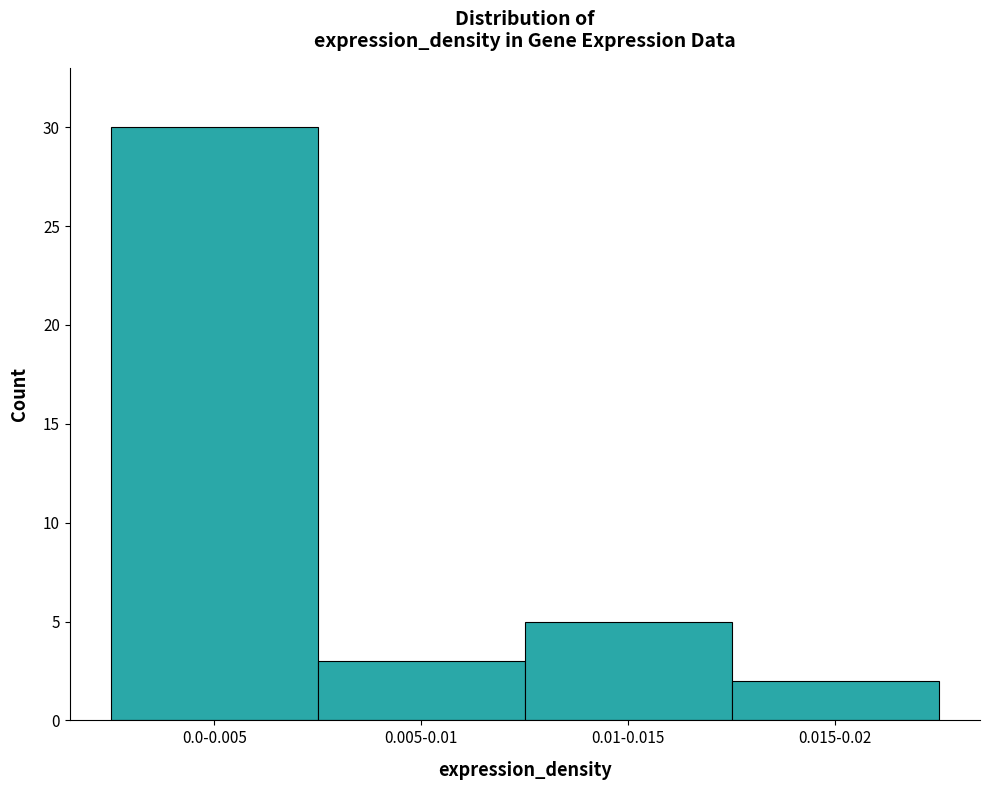

Reading left to right, extract all data points from this chart.

30	3	5	2